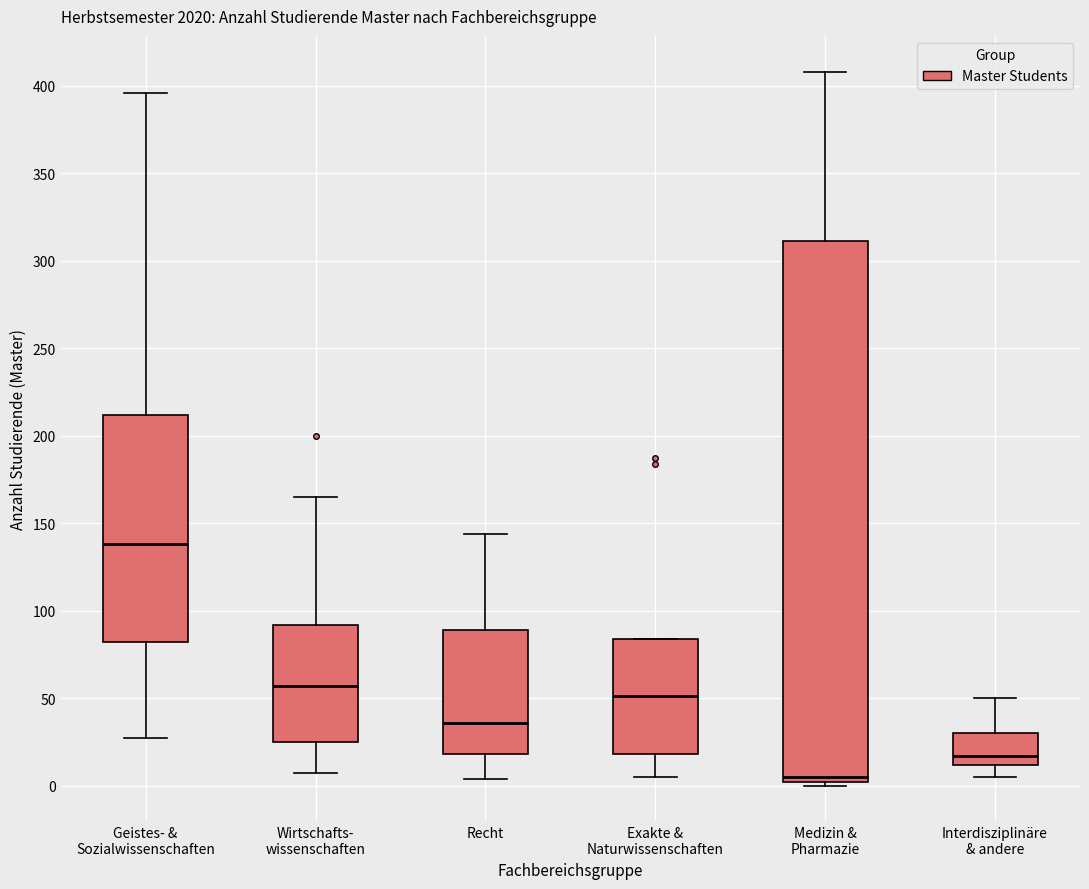

Reading left to right, transcribe this box plot: for each box, give where its median line is, the range the box spans, and where its two whiskers end, as read against the y-axis. The values are not printed on the chart, so give them approximately, as read against the axis.

Geistes- & Sozialwissenschaften: median 140, box 80 to 210, whiskers 25 to 395
Wirtschafts- wissenschaften: median 55, box 25 to 90, whiskers 5 to 165
Recht: median 35, box 20 to 90, whiskers 5 to 145
Exakte & Naturwissenschaften: median 50, box 20 to 85, whiskers 5 to 85
Medizin & Pharmazie: median 5, box 0 to 310, whiskers 0 (just below the box's lower edge) to 410
Interdisziplinäre & andere: median 15, box 10 to 30, whiskers 5 to 50